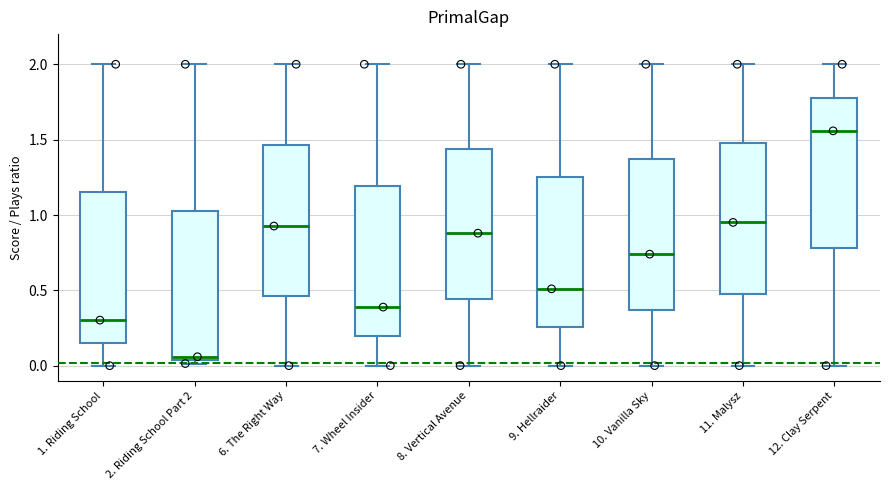

Reading left to right, read every box against the y-axis: the position of its median line, the range the box covers, and the ends of its whiskers. The values are not printed on the chart, so give them approximately, as read against the axis.

1. Riding School: median 0.30, box 0.15 to 1.15, whiskers 0.00 to 2.00
2. Riding School Part 2: median 0.05 (just above the box's lower edge), box 0.05 to 1.05, whiskers 0.00 to 2.00
6. The Right Way: median 0.95, box 0.45 to 1.45, whiskers 0.00 to 2.00
7. Wheel Insider: median 0.40, box 0.20 to 1.20, whiskers 0.00 to 2.00
8. Vertical Avenue: median 0.90, box 0.45 to 1.45, whiskers 0.00 to 2.00
9. Hellraider: median 0.50, box 0.25 to 1.25, whiskers 0.00 to 2.00
10. Vanilla Sky: median 0.75, box 0.35 to 1.35, whiskers 0.00 to 2.00
11. Malysz: median 0.95, box 0.50 to 1.50, whiskers 0.00 to 2.00
12. Clay Serpent: median 1.55, box 0.80 to 1.80, whiskers 0.00 to 2.00